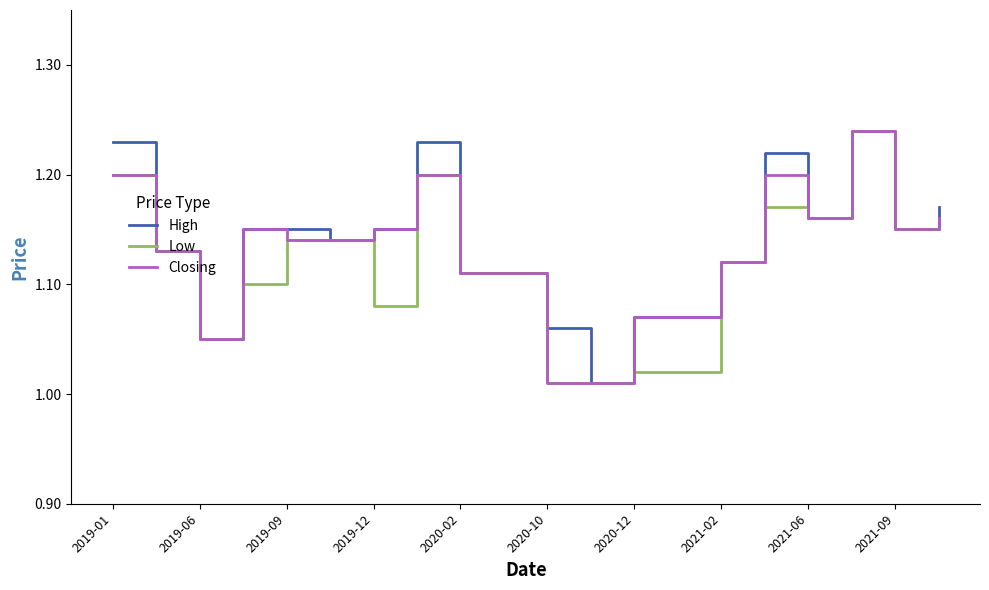

The value of Low at 2021-06 is 2.1. True or false?

False